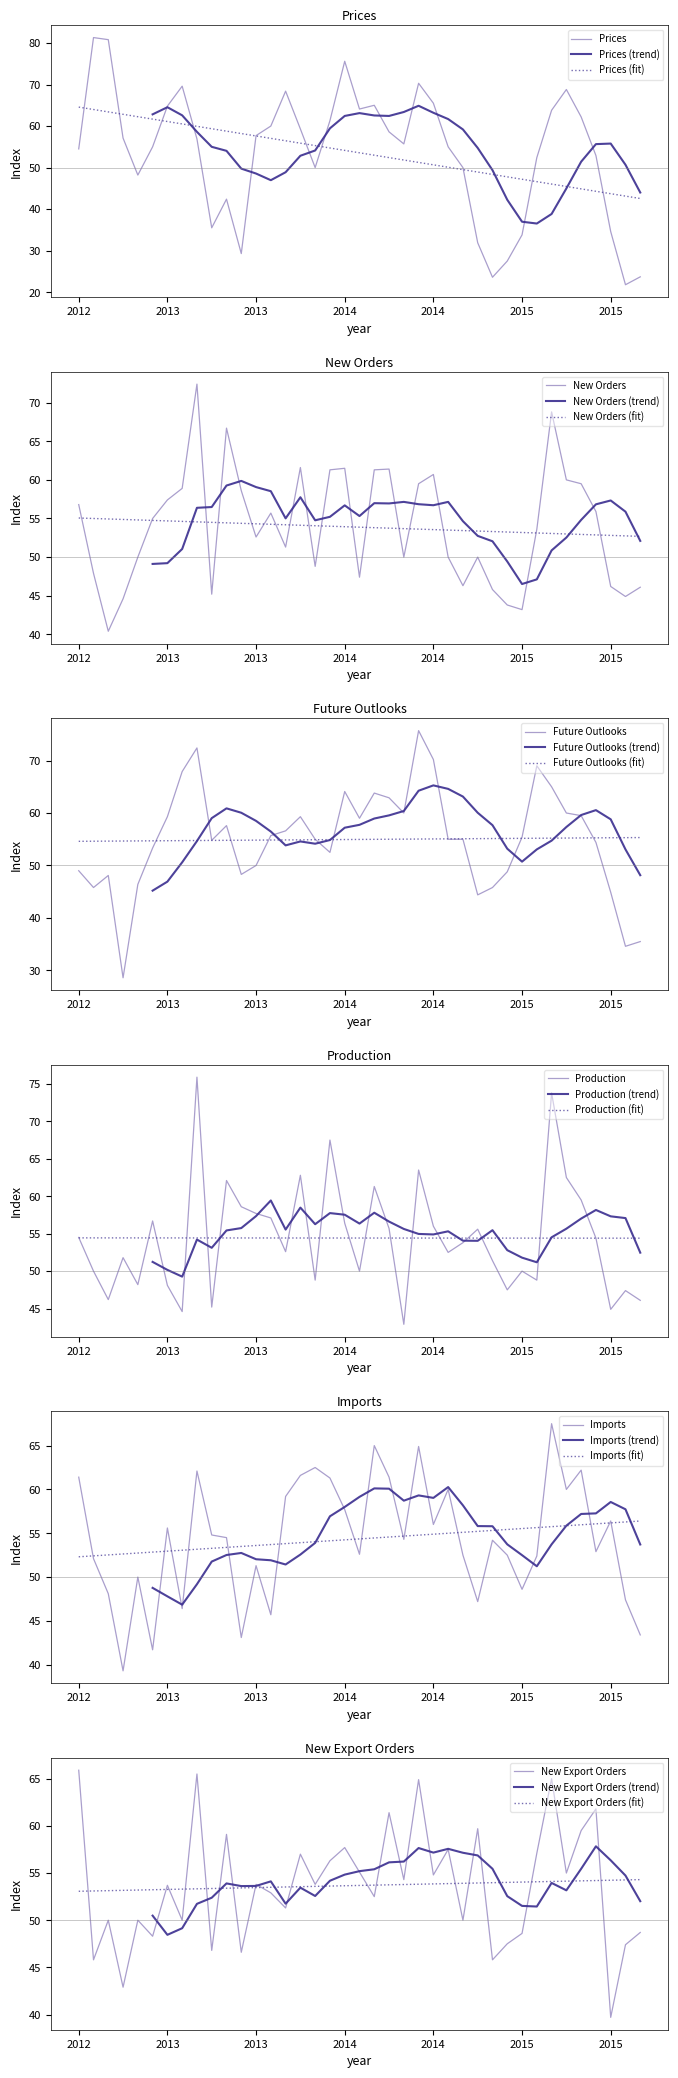

How many data points in Prices are above 56?

20